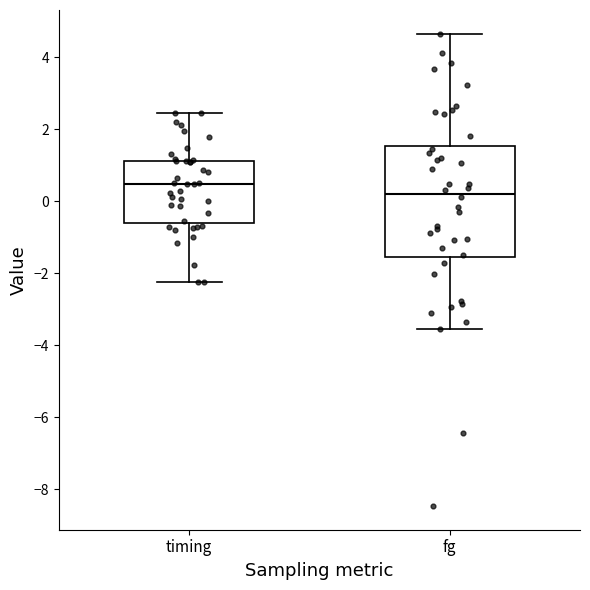

Which box has the lowest median line?

fg